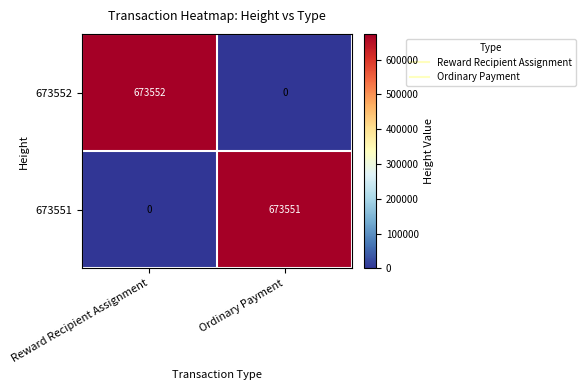

The value of 673551 at Reward Recipient Assignment is 326078. True or false?

False